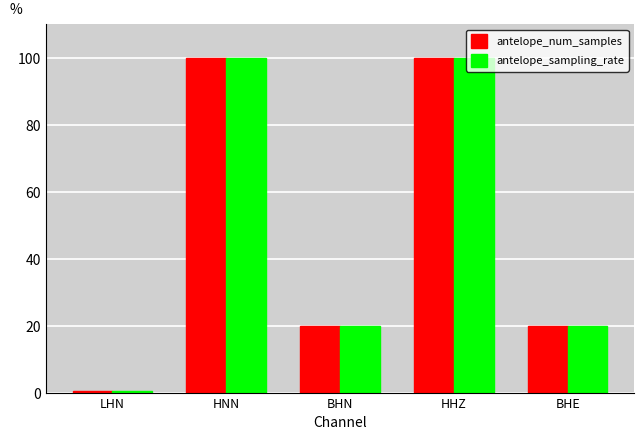

Is it true that antelope_num_samples equals 165.0 at HNN?

False